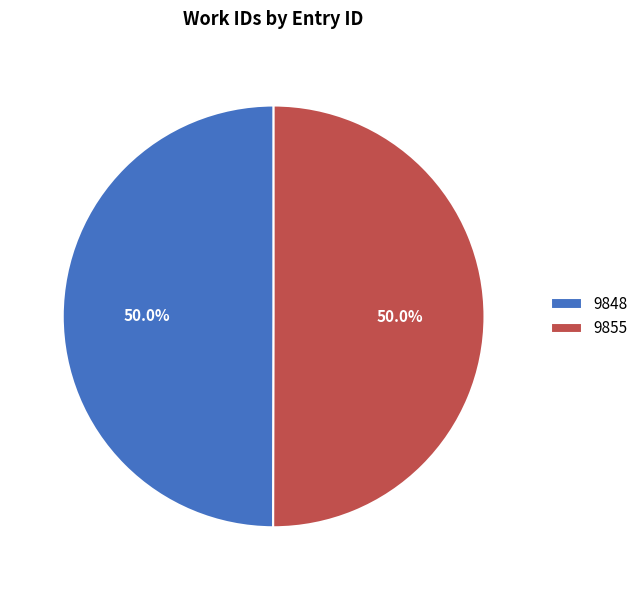

What is the ratio of the value at 9855 to the value at 9848?

1.0